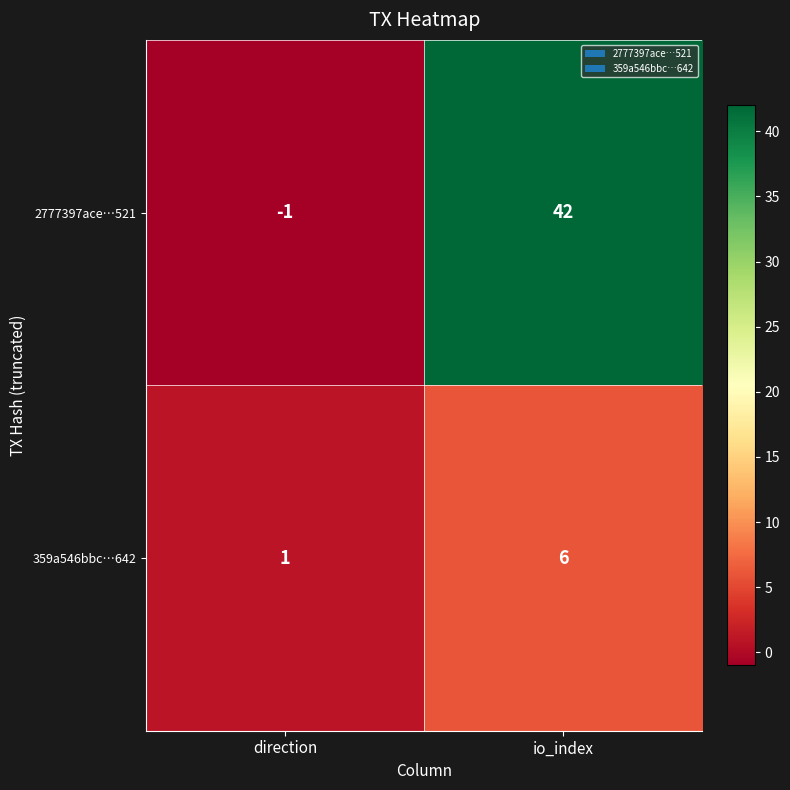

Rank the categories by 2777397ace…521 value from highest to lowest.

io_index, direction